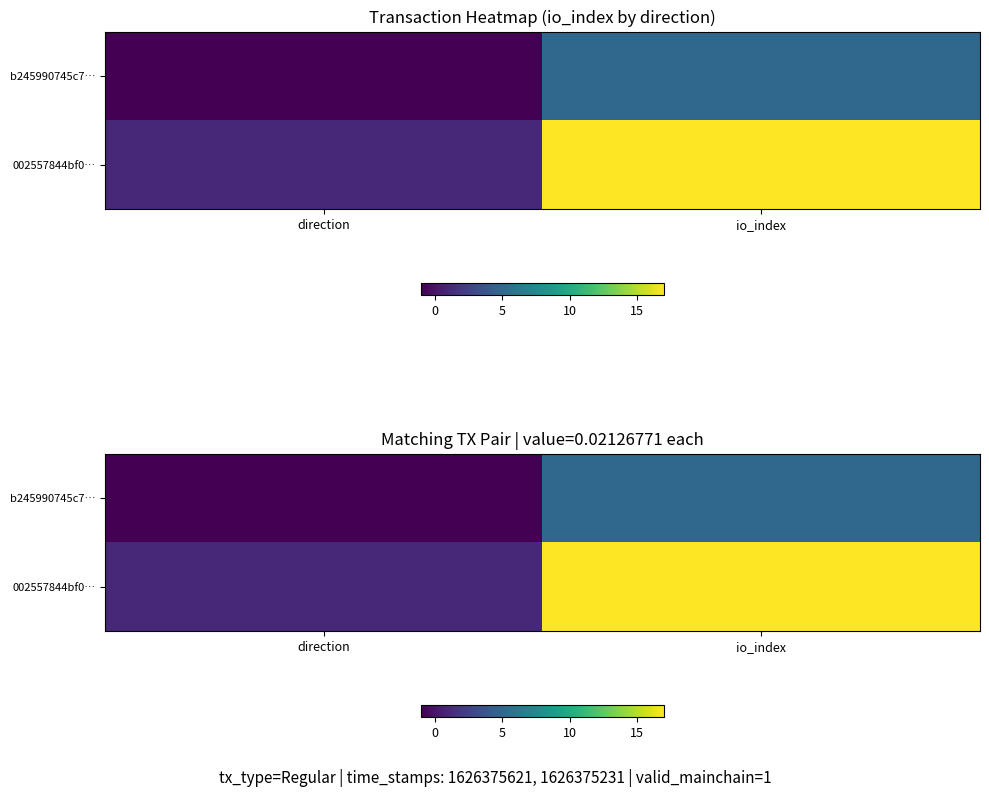

How many data points does each series have?

2